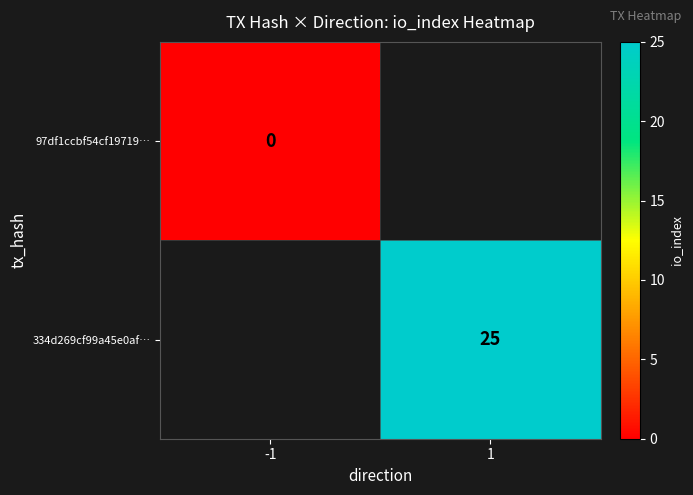

The 334d269cf99a45e0af… series shows 25 at 1. True or false?

True